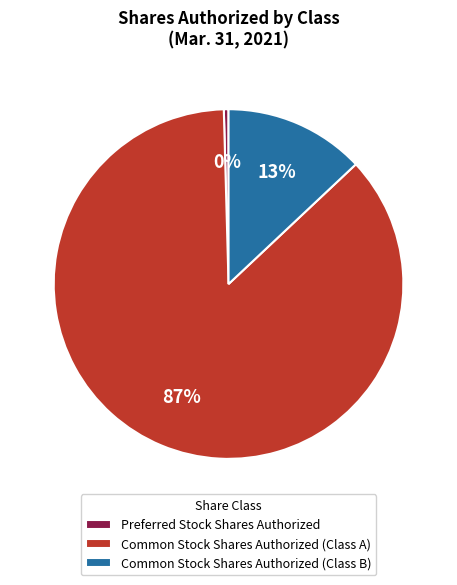

Is there any slice that represents more than half of the pie?

Yes